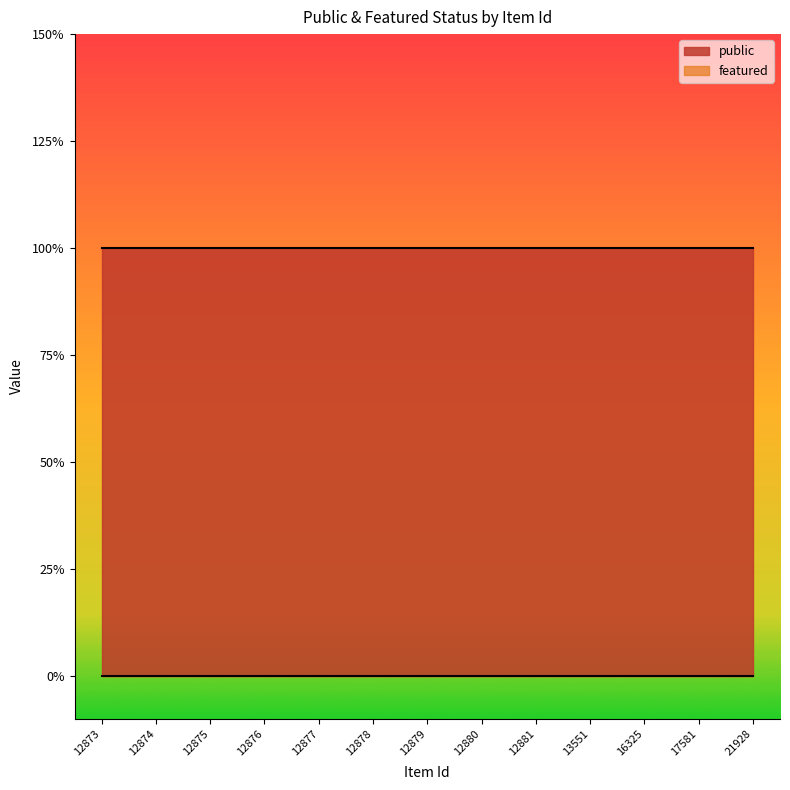

Rank the categories by public value from highest to lowest.

12873, 12874, 12875, 12876, 12877, 12878, 12879, 12880, 12881, 13551, 16325, 17581, 21928